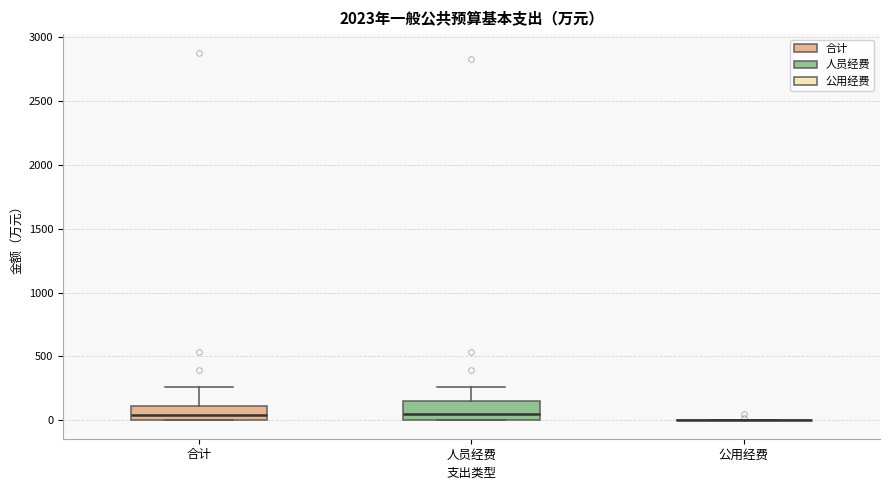

Reading left to right, read every box against the y-axis: the position of its median line, the range the box covers, and the ends of its whiskers. The values are not printed on the chart, so give them approximately, as read against the axis.

合计: median 50, box 0 to 100, whiskers 0 to 250
人员经费: median 50, box 0 to 150, whiskers 0 to 250
公用经费: box collapsed to a line at 0, whiskers 0 to 0